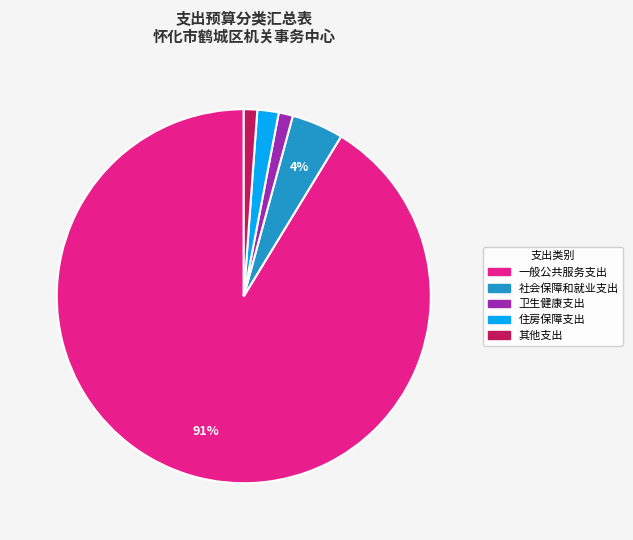

Count the number of slices in the pie.

5